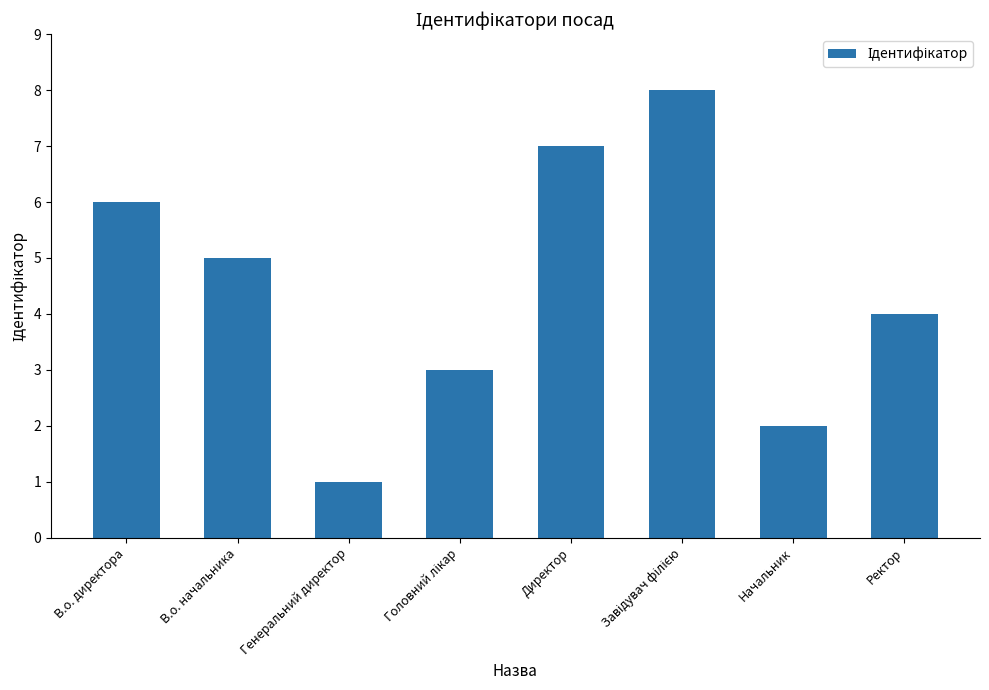

Reading left to right, what are all the values shown in this chart?

6	5	1	3	7	8	2	4